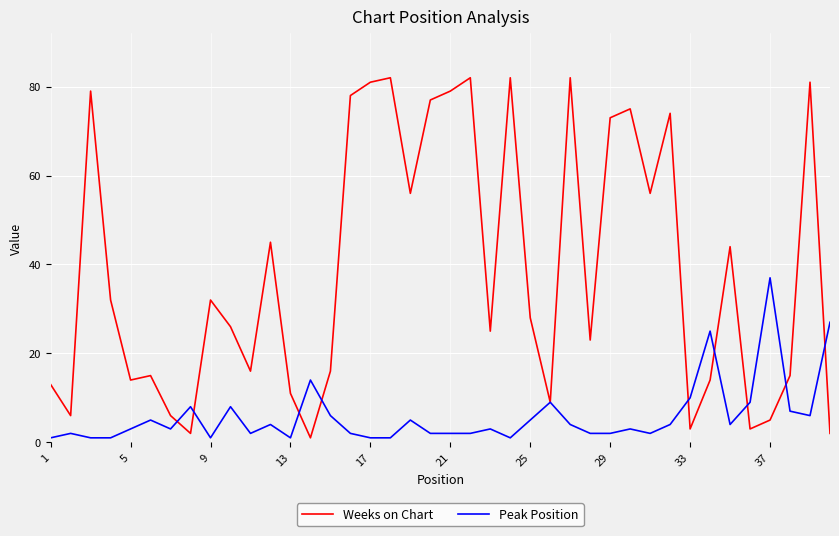

What is the maximum value for Peak Position?

37